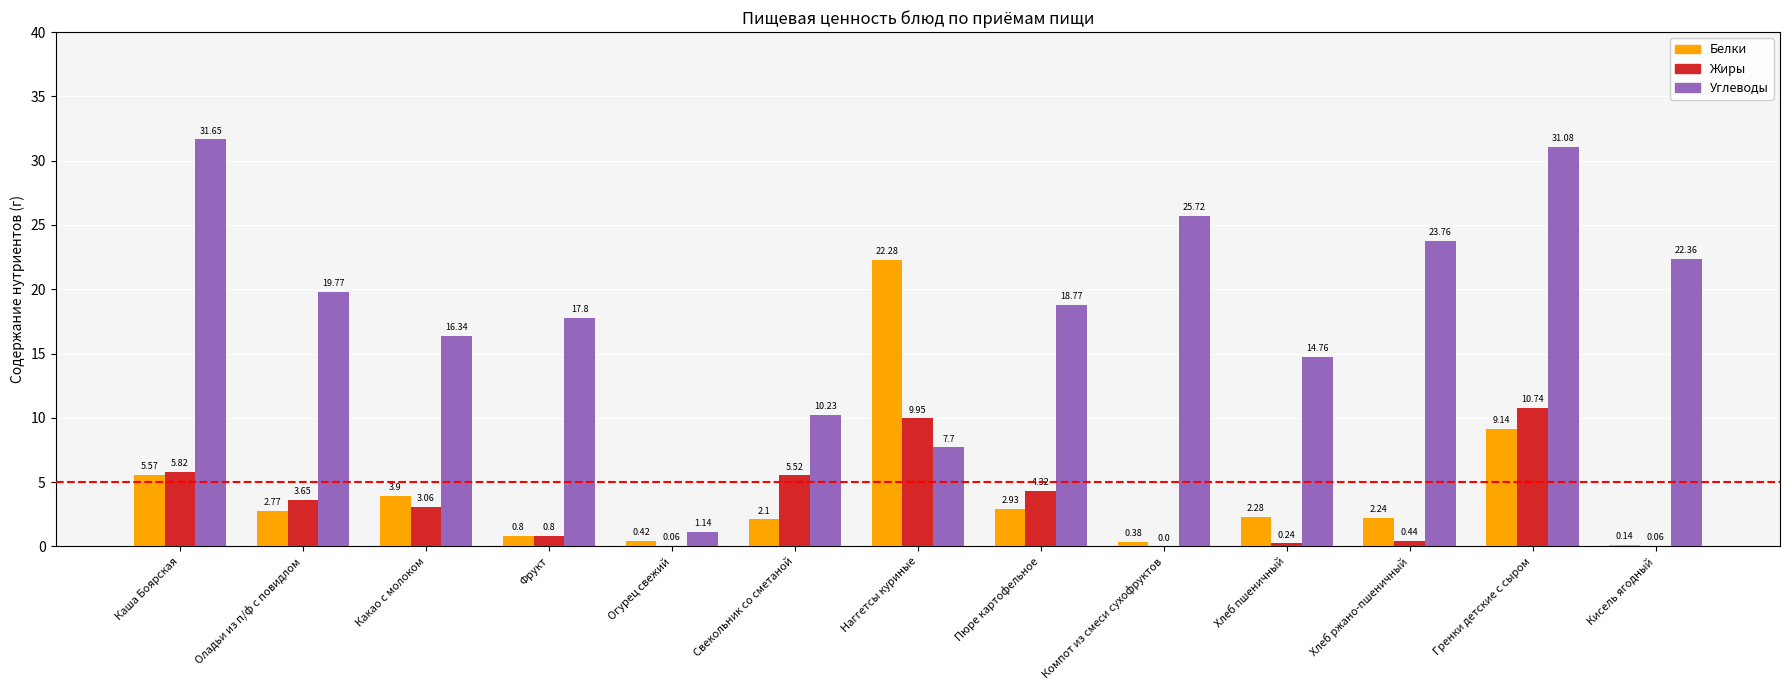

Between Пюре картофельное and Хлеб ржано-пшеничный, which series saw the biggest shift?

Углеводы